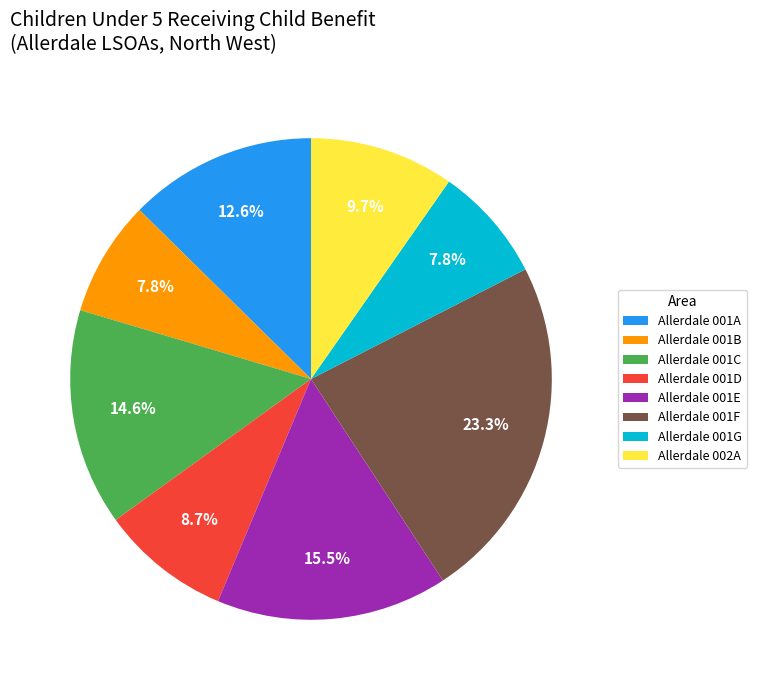

Does Allerdale 001C represent more than half of the total?

No